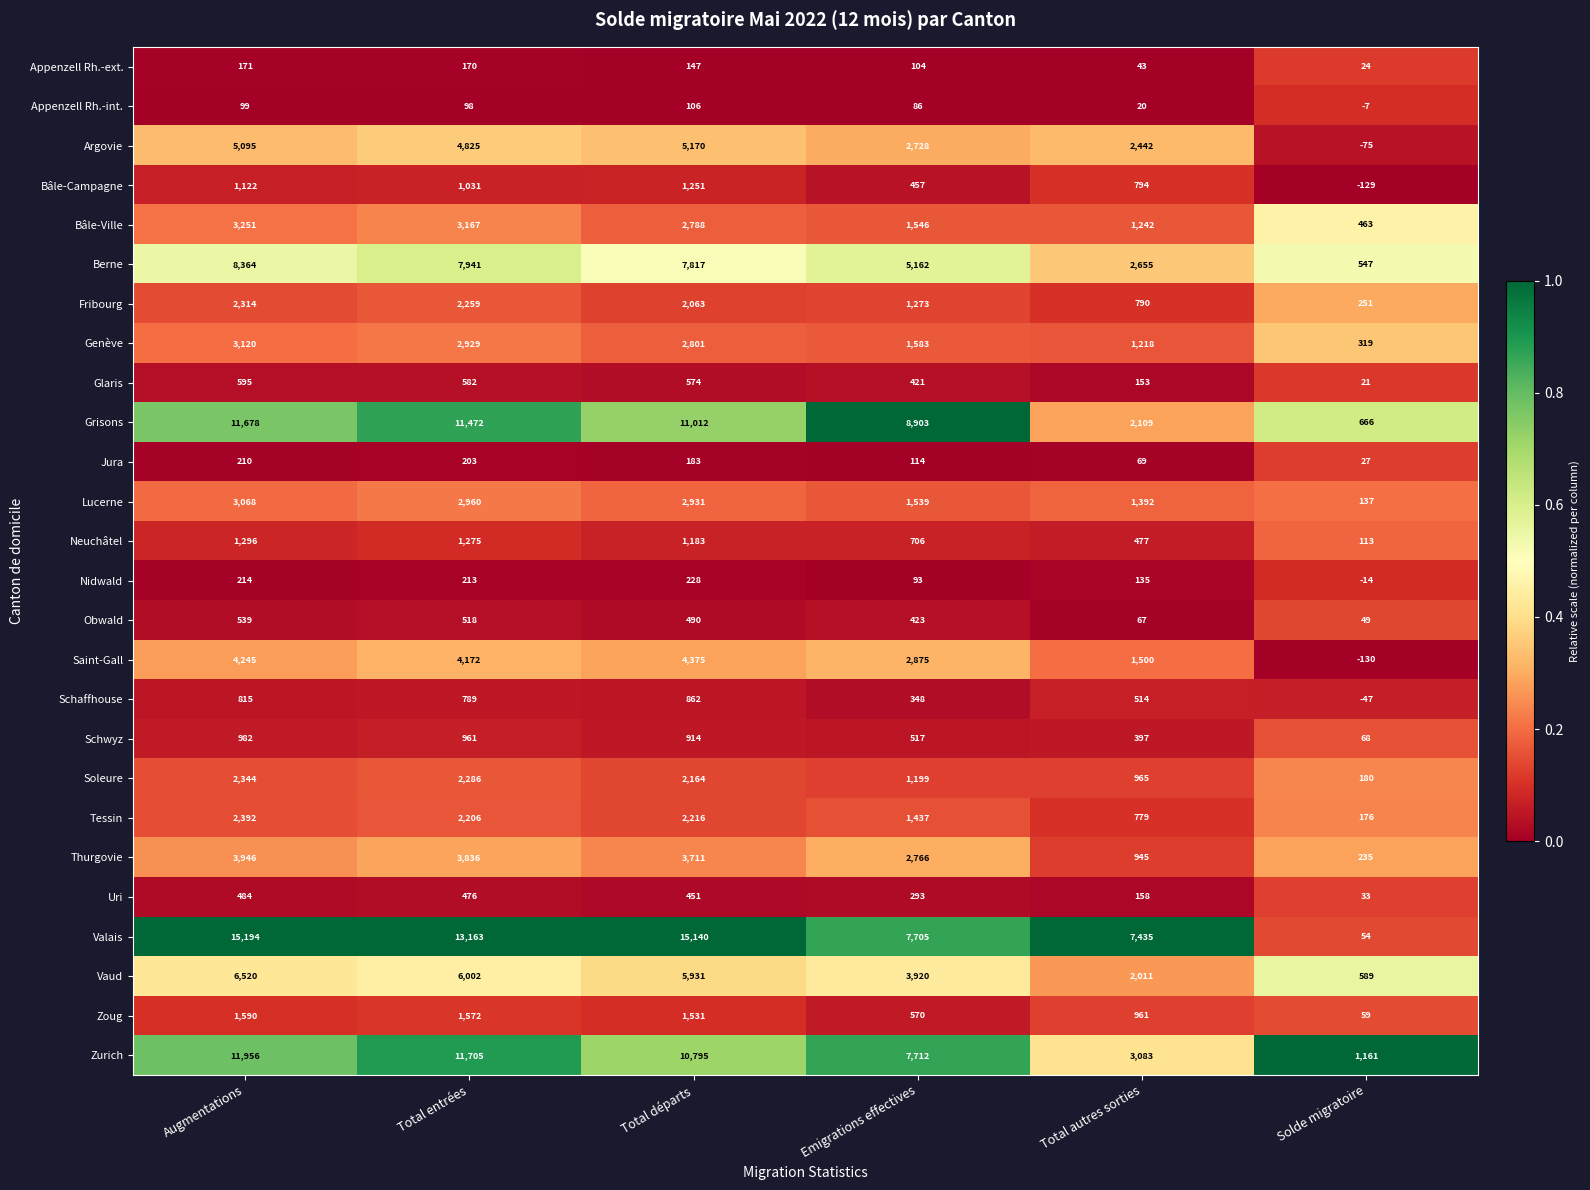

Which series has the largest range (max minus min)?

Valais